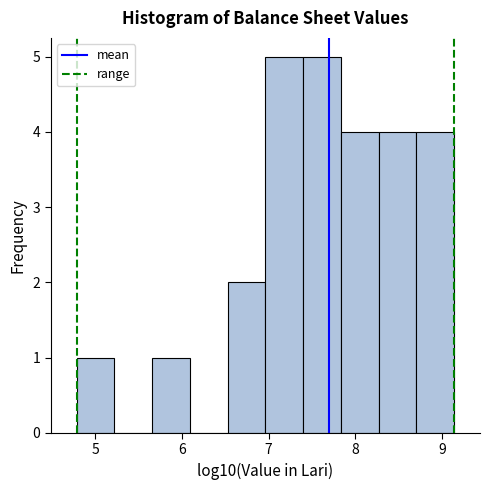

How tall is the bar that spans 5.7 to 6.1 on the x-axis? Neither the bar edges nor the heights are printed on the chart, so give them approximately, as read against the axes.

1